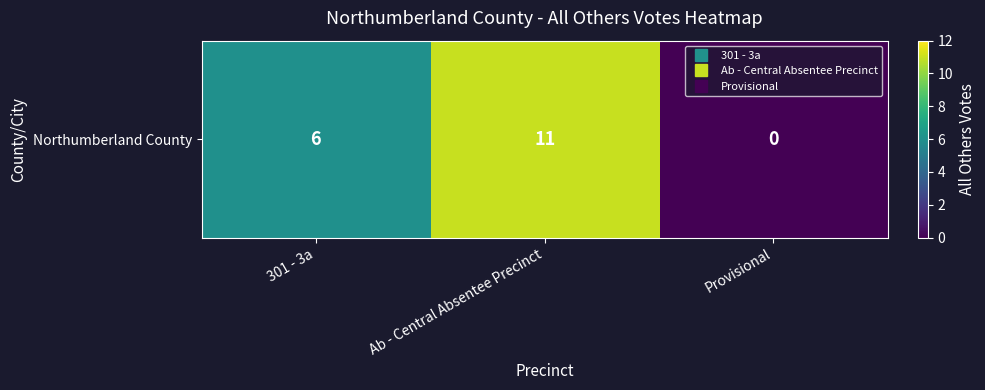

How many values are between 0 and 11?

3